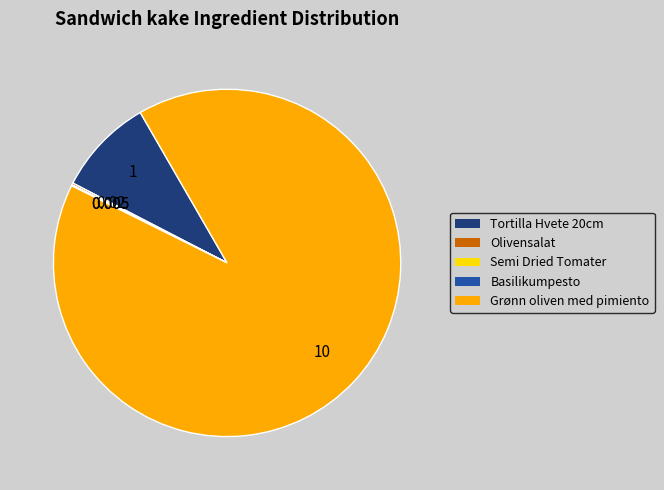

Which slice is the largest?

Grønn oliven med pimiento